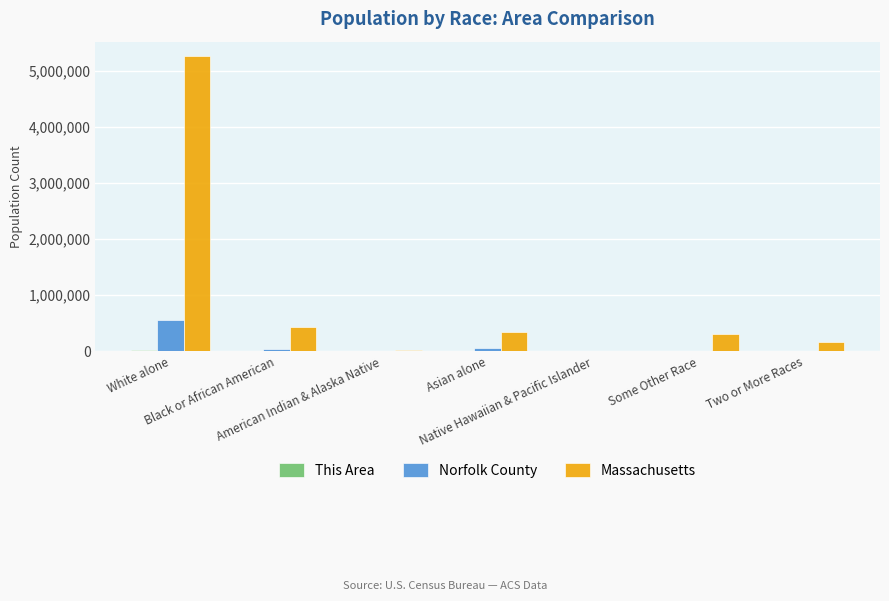

What is the highest value of the Norfolk County series?

551847